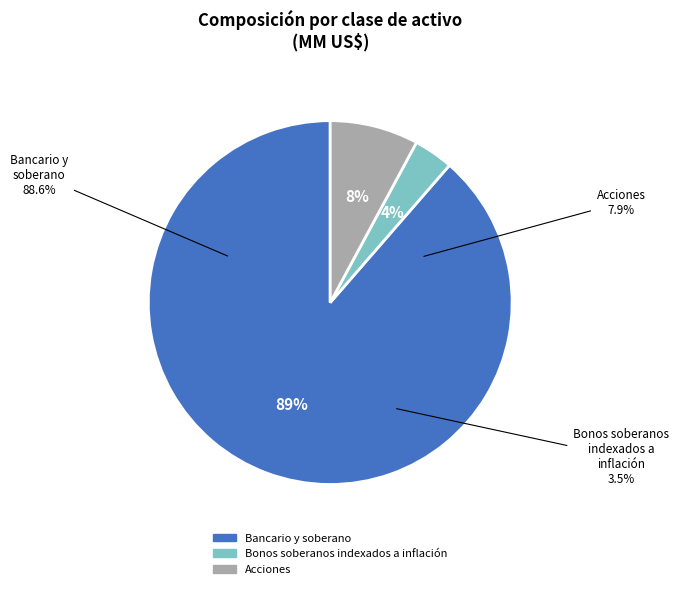

Which has a higher value, Bonos soberanos indexados a inflación or Acciones?

Acciones